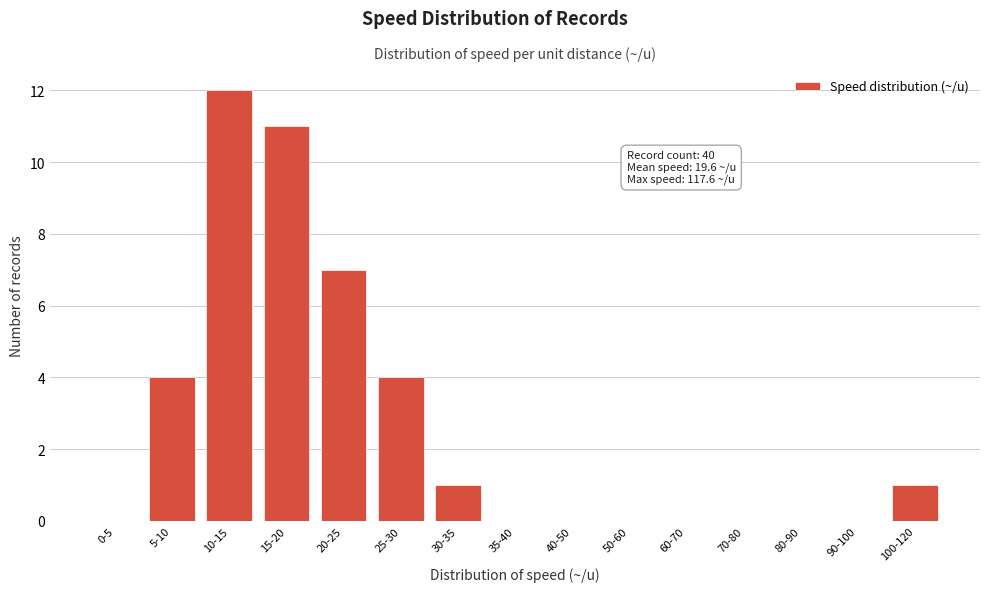

Reading left to right, extract all data points from this chart.

0-5=0	5-10=4	10-15=12	15-20=11	20-25=7	25-30=4	30-35=1	35-40=0	40-50=0	50-60=0	60-70=0	70-80=0	80-90=0	90-100=0	100-120=1